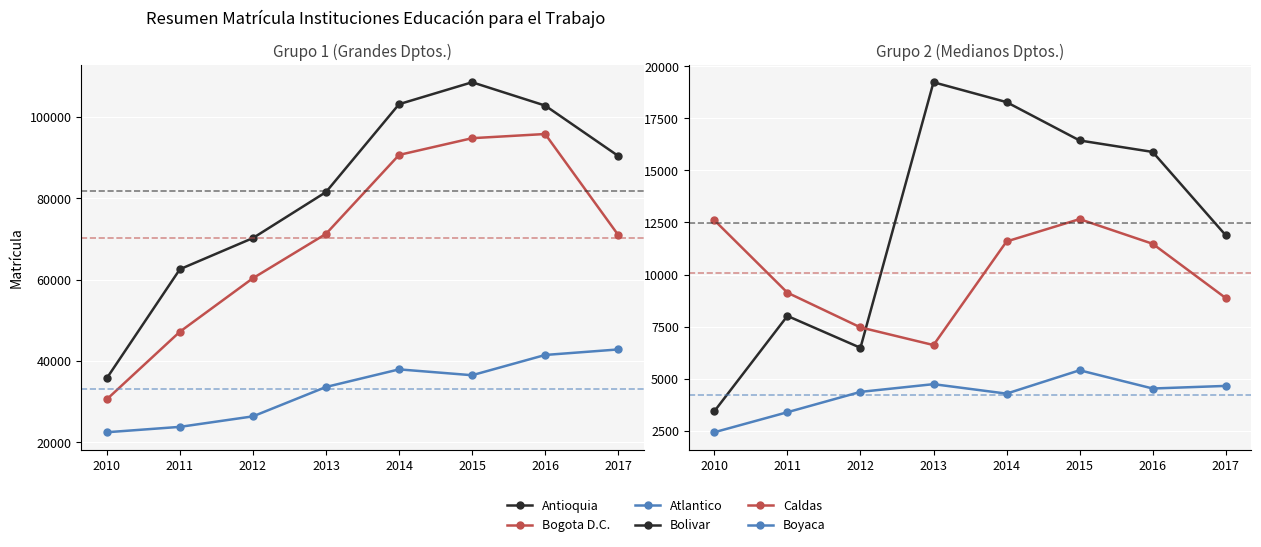

Rank the categories by Antioquia value from highest to lowest.

2015, 2014, 2016, 2017, 2013, 2012, 2011, 2010